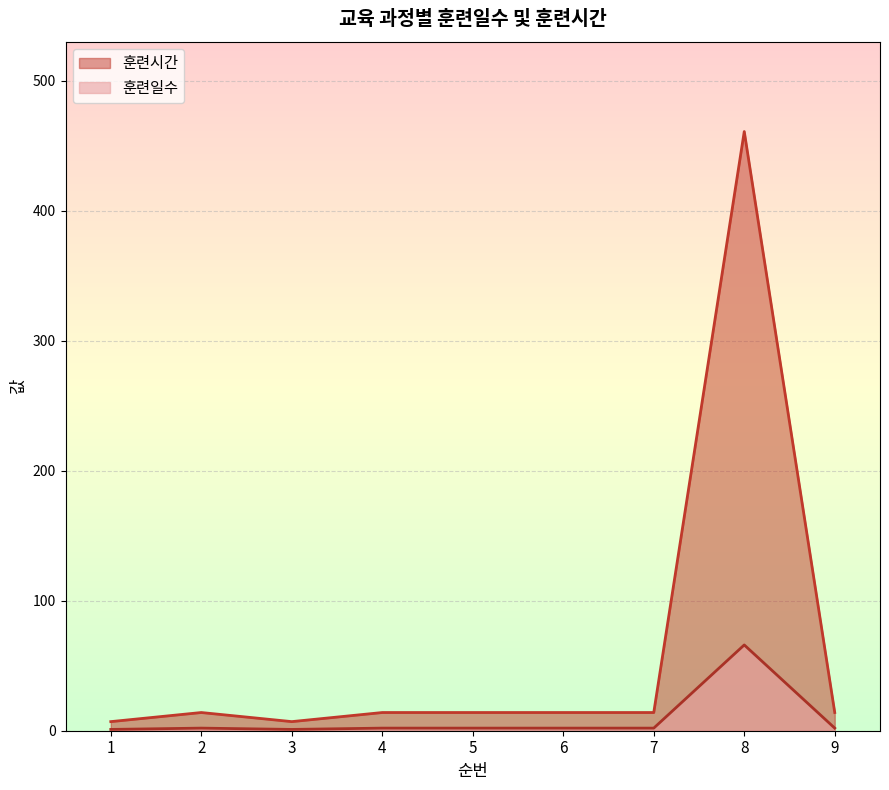

What is the sum of the 훈련시간 values at 6 and 3?

21